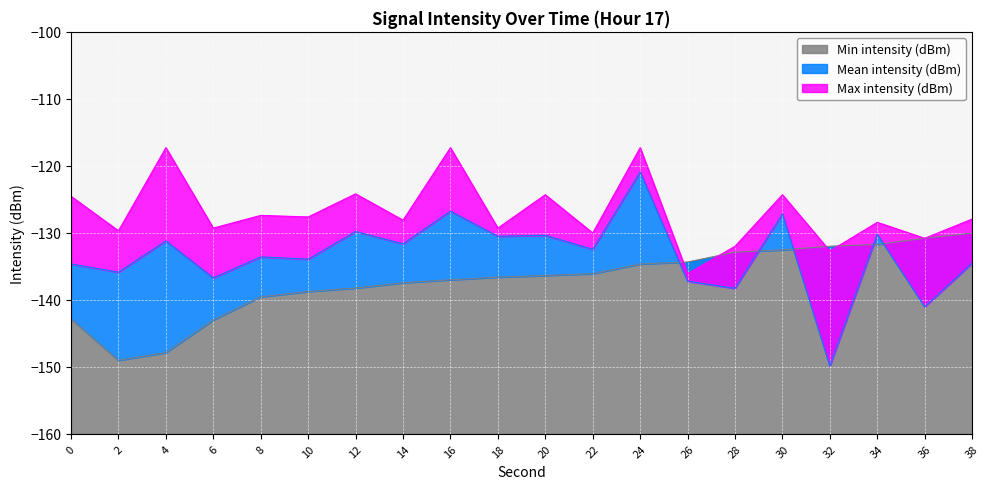

Is the value of Max intensity (dBm) at 14 greater than the value of Min intensity (dBm) at 2?

Yes